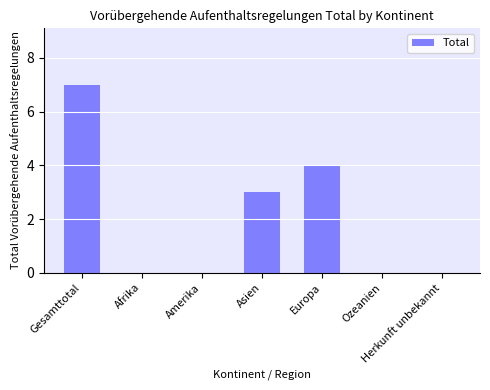

What is the sum of all values?

14